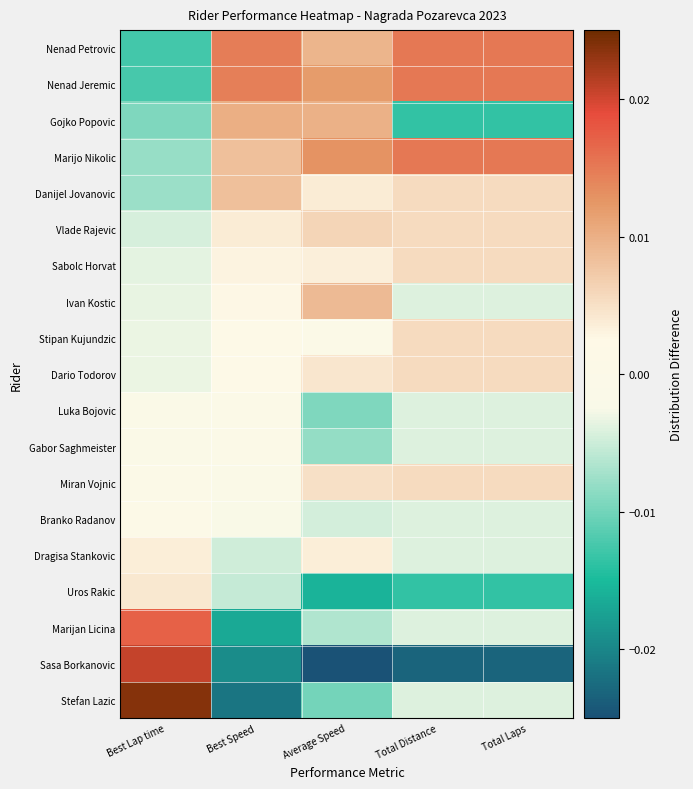

Rank the series at Best Lap time from lowest to highest value.

Nenad Petrovic, Nenad Jeremic, Gojko Popovic, Marijo Nikolic, Danijel Jovanovic, Vlade Rajevic, Sabolc Horvat, Ivan Kostic, Stipan Kujundzic, Dario Todorov, Luka Bojovic, Gabor Saghmeister, Miran Vojnic, Branko Radanov, Dragisa Stankovic, Uros Rakic, Marijan Licina, Sasa Borkanovic, Stefan Lazic